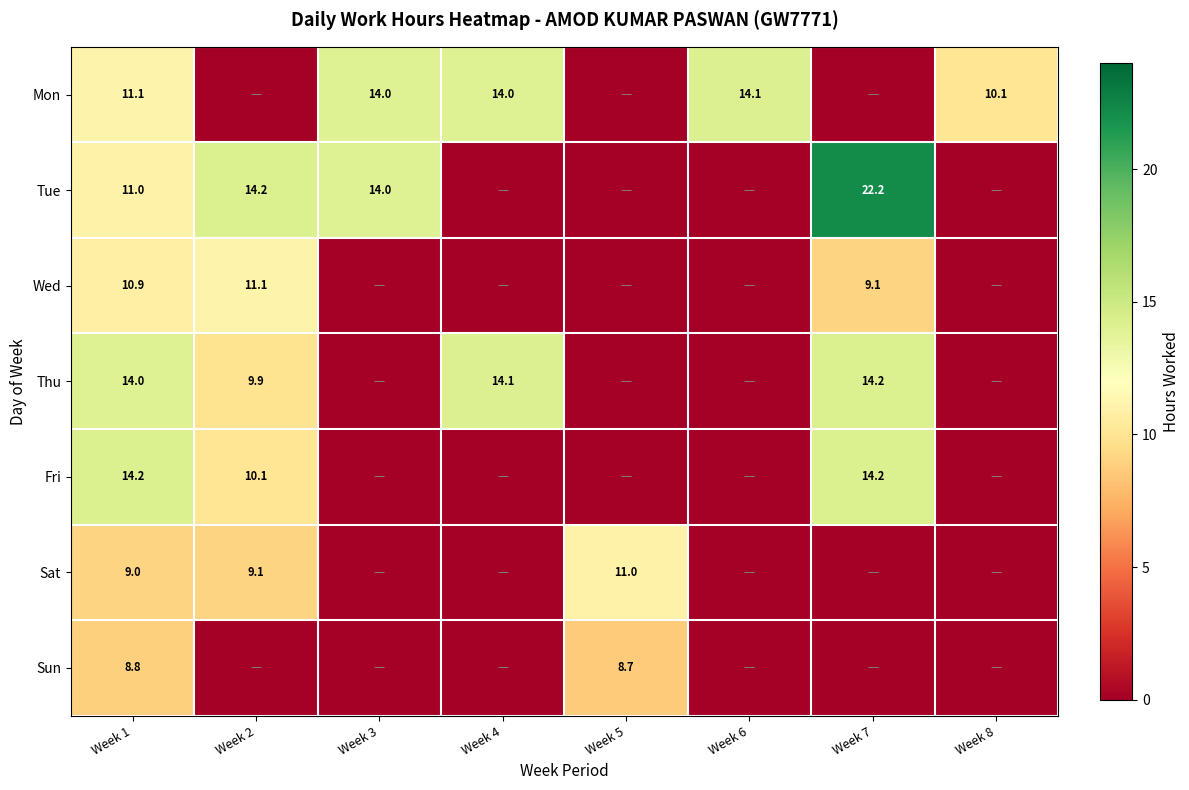

At Week 1, list the series in order from smallest to largest.

Sun, Sat, Wed, Tue, Mon, Thu, Fri